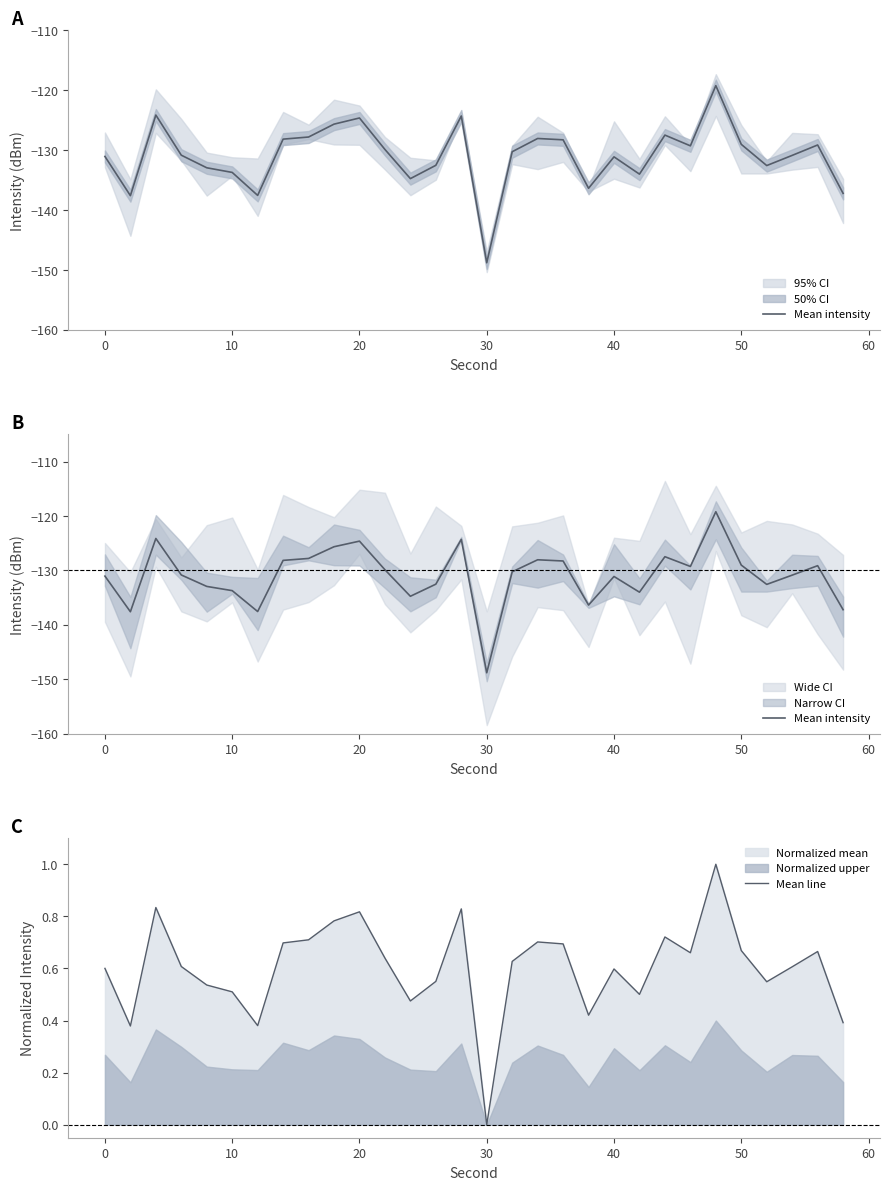

True or false: Mean line has a value of 0.1 at 0.

False